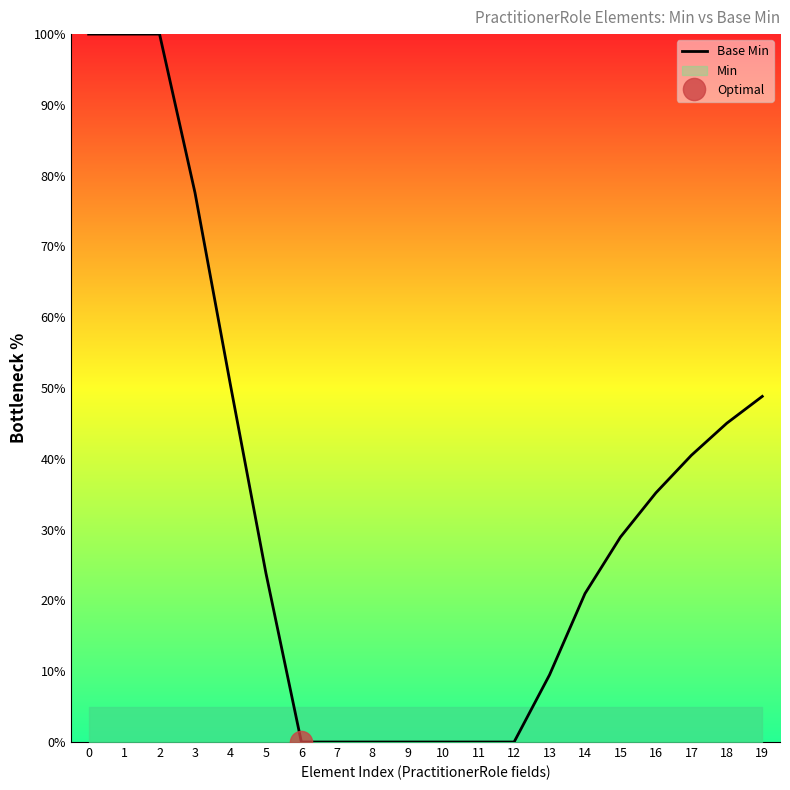

Approximately how many times larger is the value at 16 compared to 5?

1.5